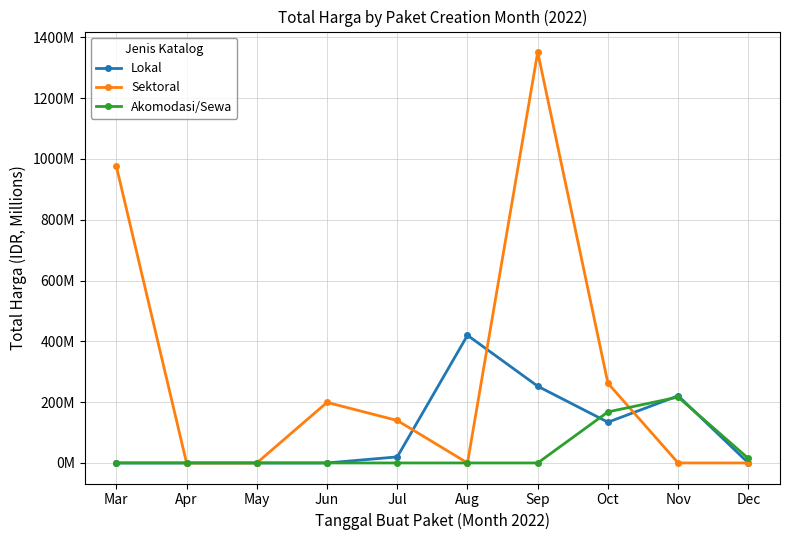

What are all the series names shown in the legend?

Lokal, Sektoral, Akomodasi/Sewa